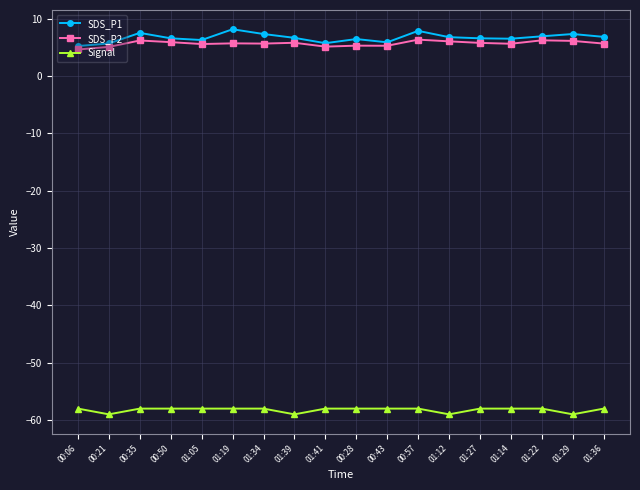

At how many categories does at least one series exceed 1?

18